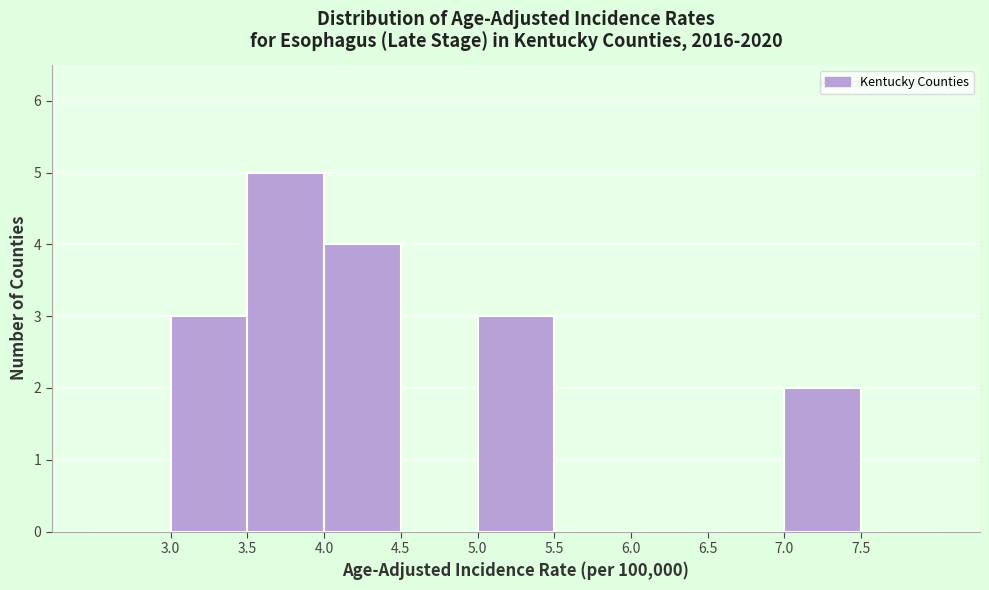

Reading left to right, transcribe this chart: for each bar, give the range it covers on the x-axis and its height. The values are not printed on the chart, so give them approximately, as read against the axis.

2.5 to 3.0: 0
3.0 to 3.5: 3
3.5 to 4.0: 5
4.0 to 4.5: 4
4.5 to 5.0: 0
5.0 to 5.5: 3
5.5 to 6.0: 0
6.0 to 6.5: 0
6.5 to 7.0: 0
7.0 to 7.5: 2
7.5 to 8.0: 0